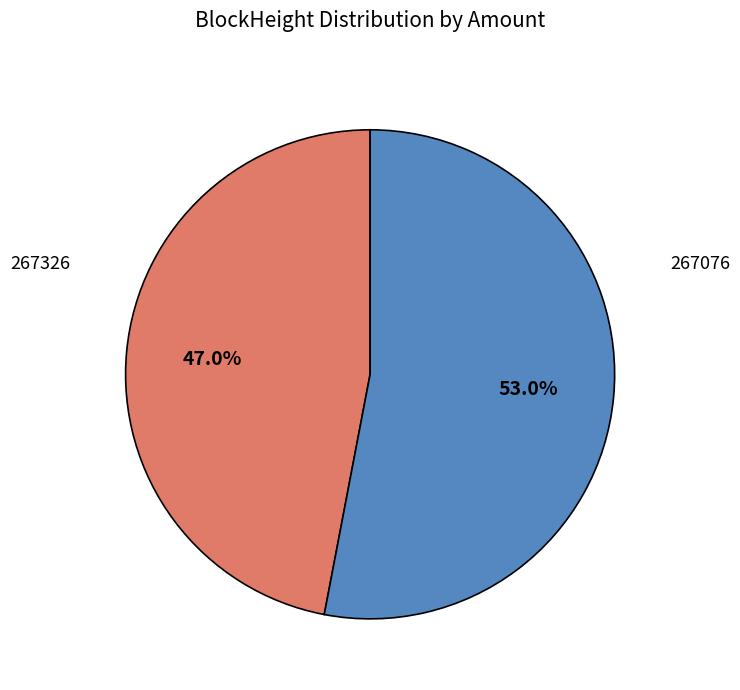

Does any single category account for the majority?

Yes